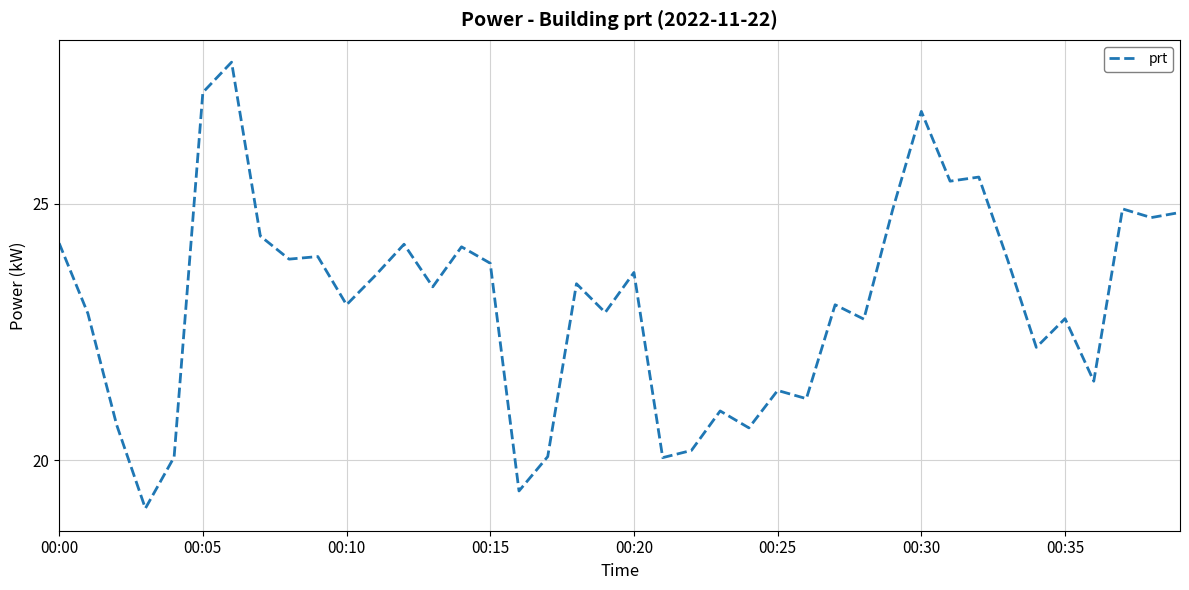

What is the greatest value displayed?

27.8